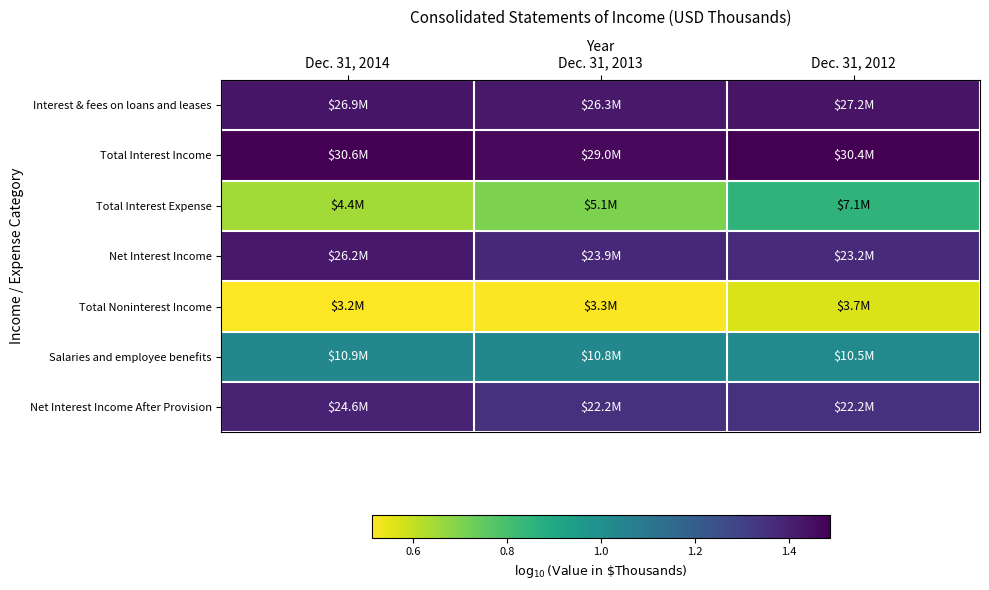

At how many categories does at least one series exceed 1?

3